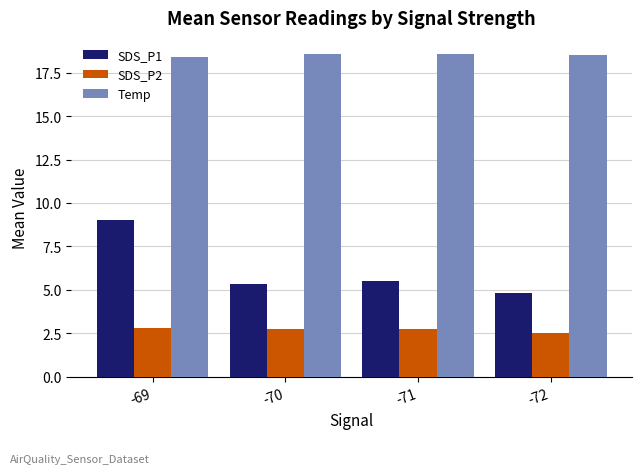

Is it true that SDS_P1 equals 14.2 at -69?

False